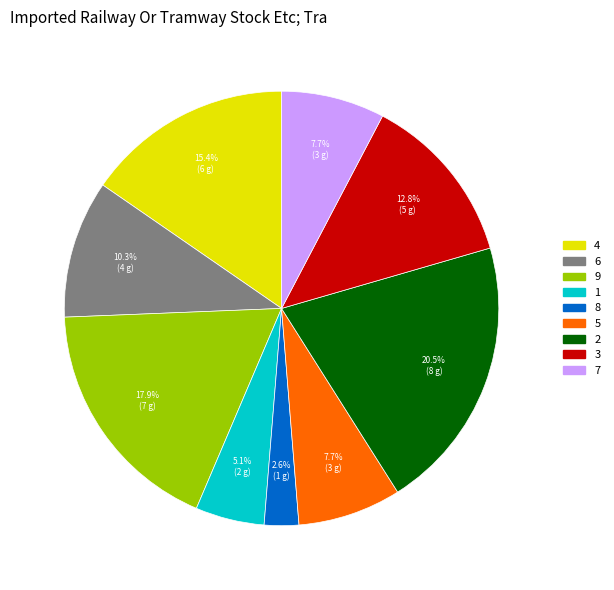

How many segments does this pie chart have?

9